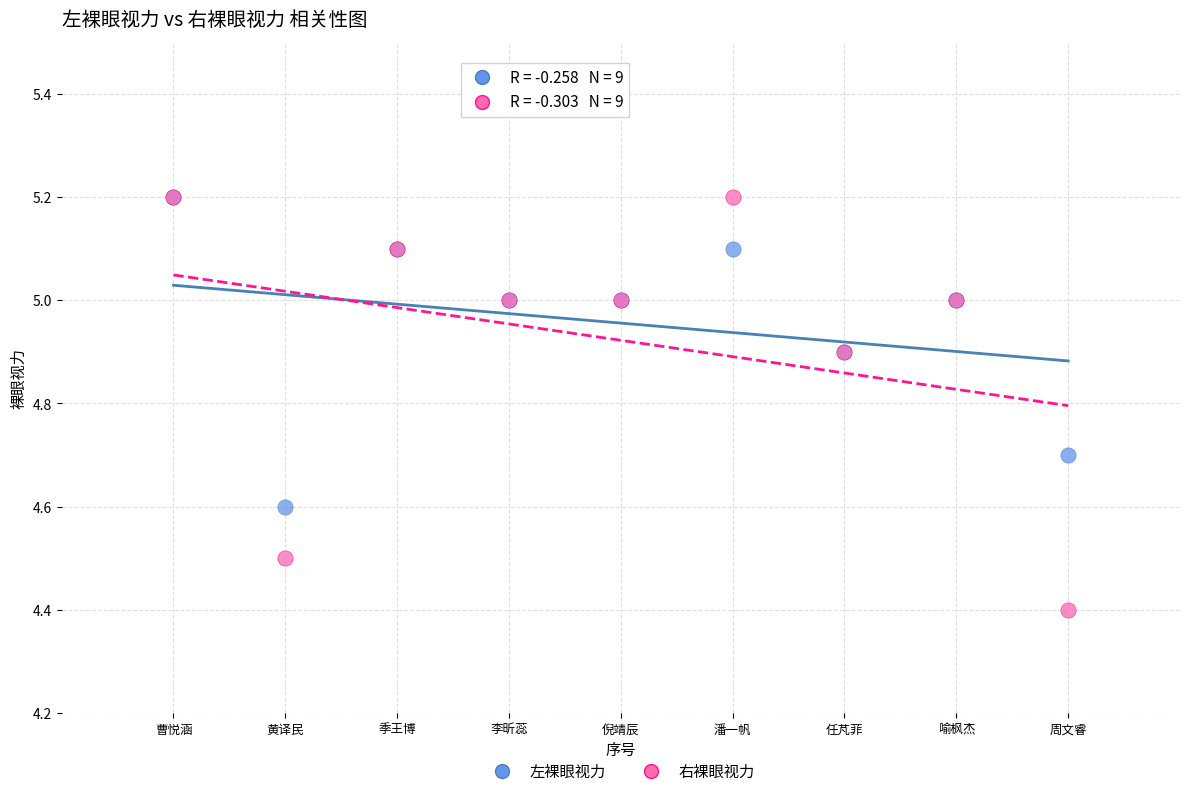

In the 右裸眼视力 series, what Y value is closest to 4?

4.4